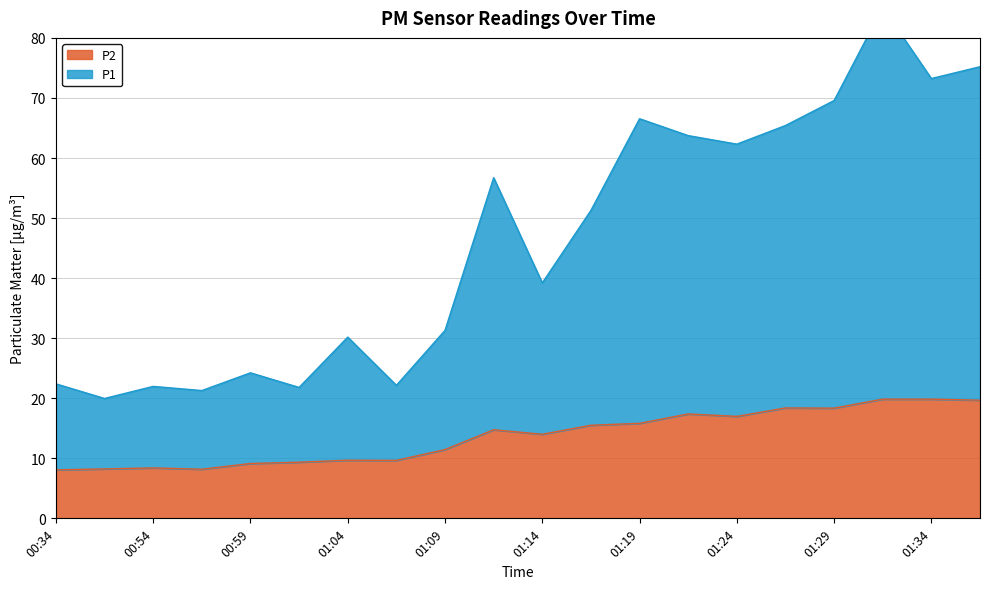

How many series are shown in this chart?

2